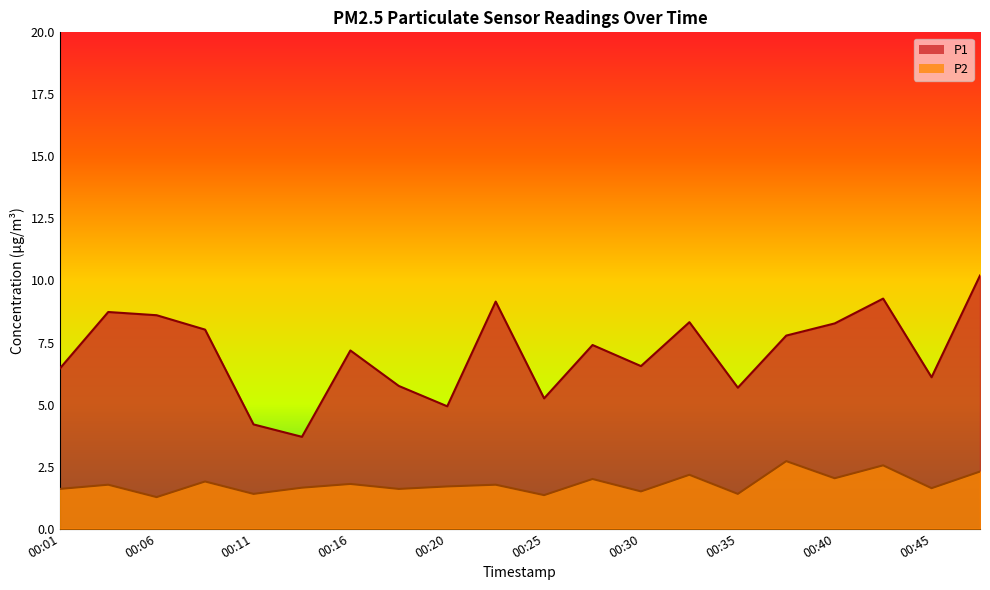

Reading left to right, what are all the values shown in this chart?

P1: 6.5	8.7	8.6	8.0	4.2	3.7	7.2	5.8	4.9	9.2	5.2	7.4	6.5	8.3	5.7	7.8	8.3	9.3	6.1	10.2
P2: 1.6	1.8	1.3	1.9	1.4	1.6	1.8	1.6	1.7	1.8	1.4	2.0	1.5	2.2	1.4	2.7	2.0	2.5	1.6	2.3